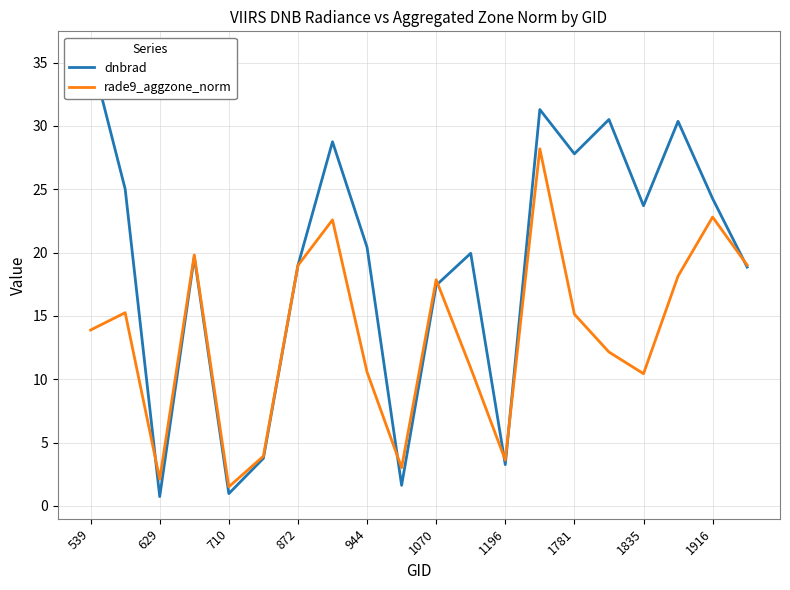

What is the difference between the second highest and second lowest values in the rade9_aggzone_norm series?

20.7